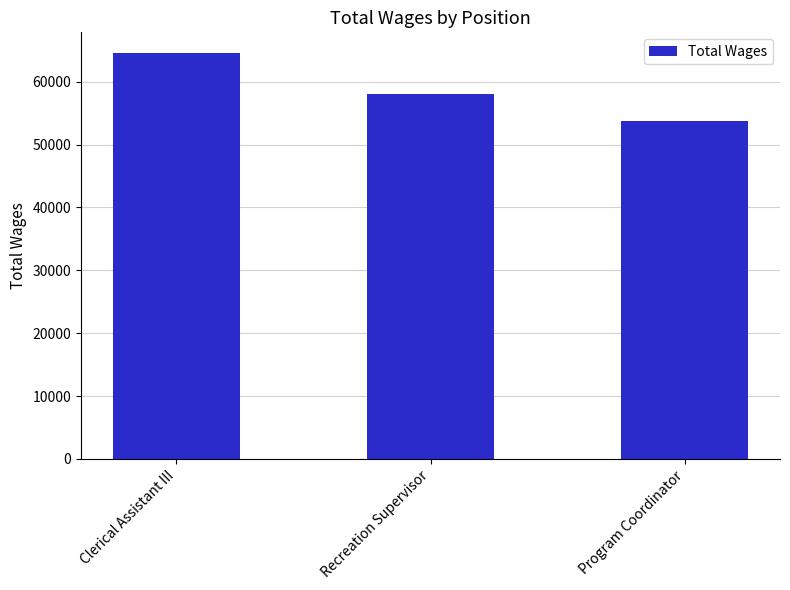

Count the number of categories in the chart.

3